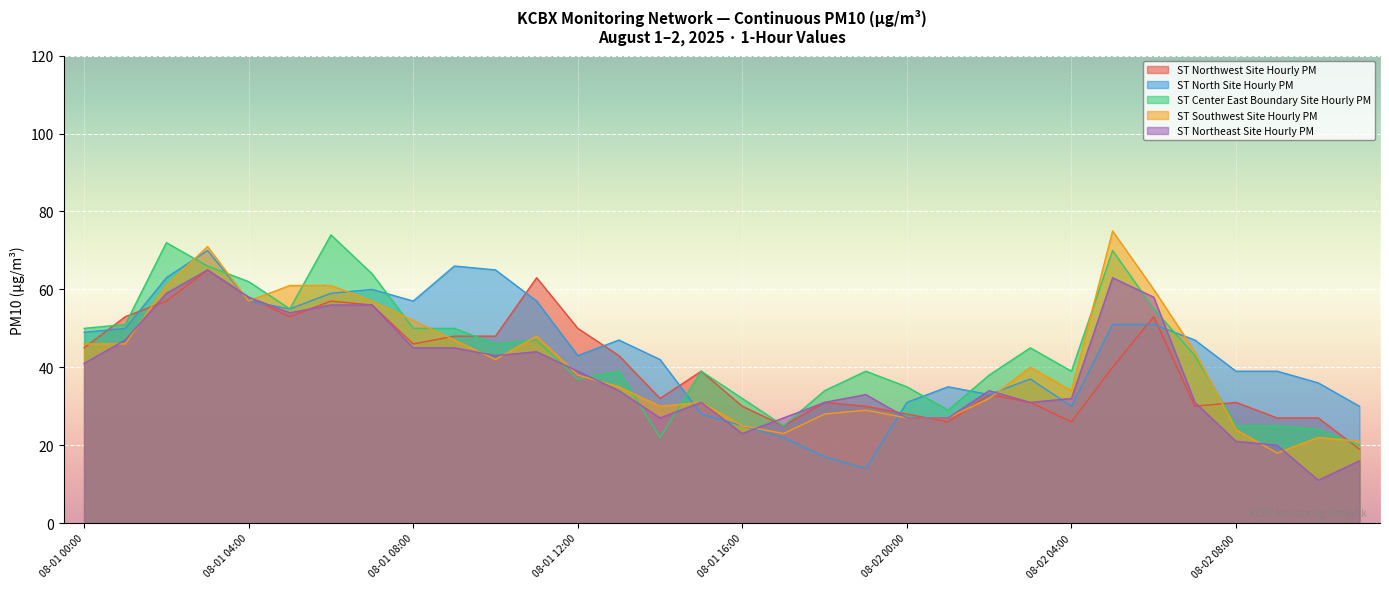

True or false: ST Northwest Site Hourly PM and ST Northeast Site Hourly PM intersect in this chart.

True